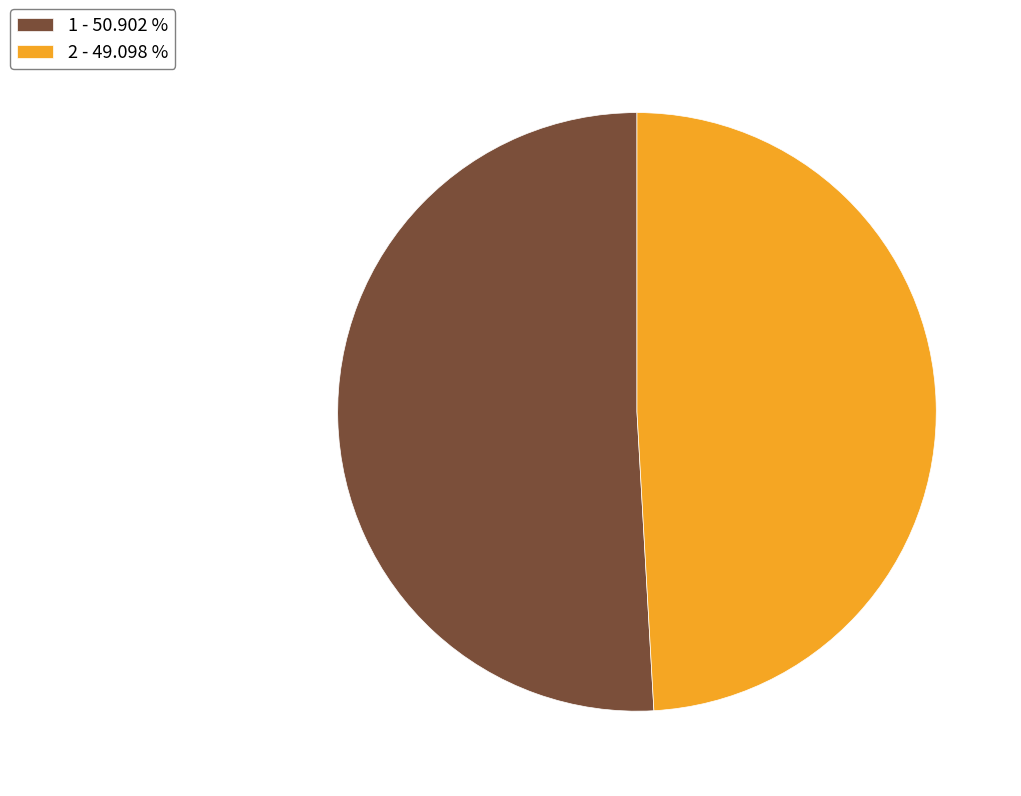

Rank the categories by value from lowest to highest.

2, 1